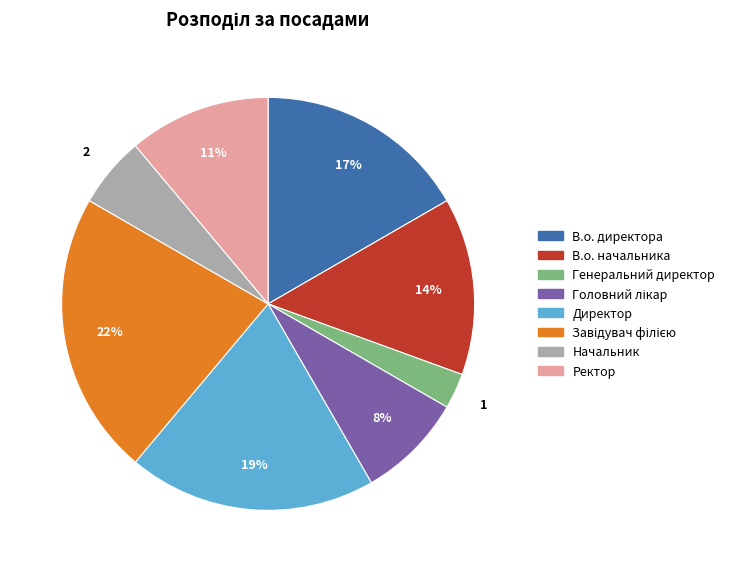

What percentage is the В.о. директора slice, to the nearest percent?

17%